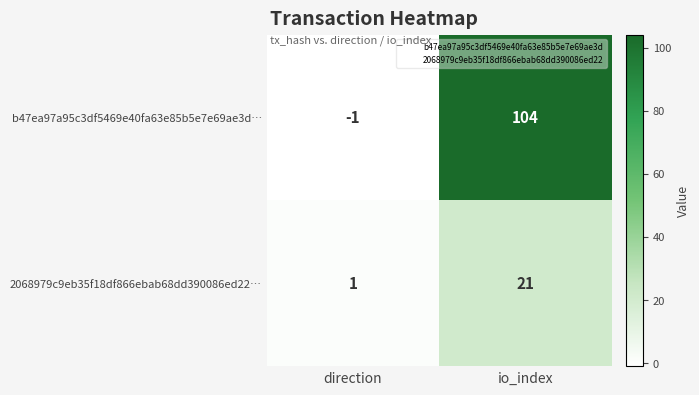

What is the sum of the b47ea97a95c3df5469e40fa63e85b5e7e69ae3d… values at direction and io_index?

103